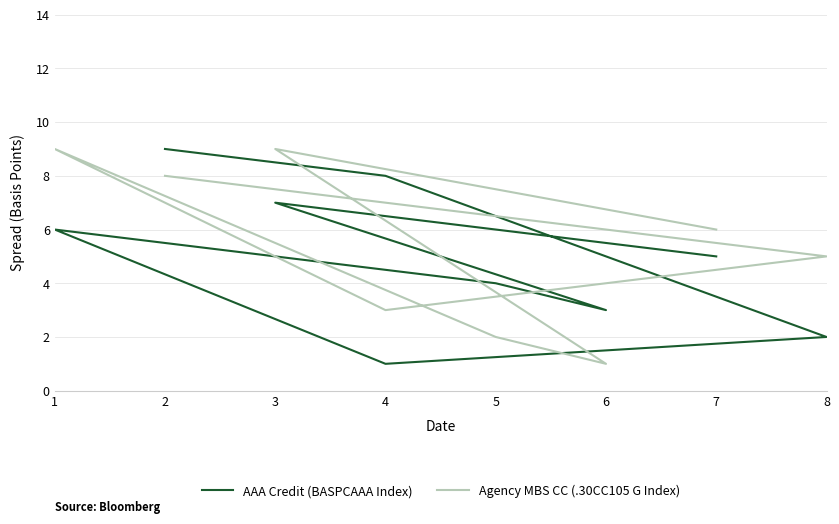

True or false: AAA Credit (BASPCAAA Index) has a value of 9 at 7.

False